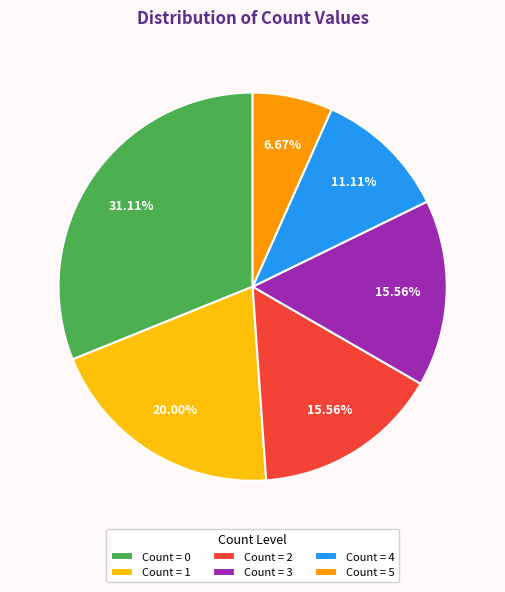

Which has a higher value, Count = 3 or Count = 0?

Count = 0